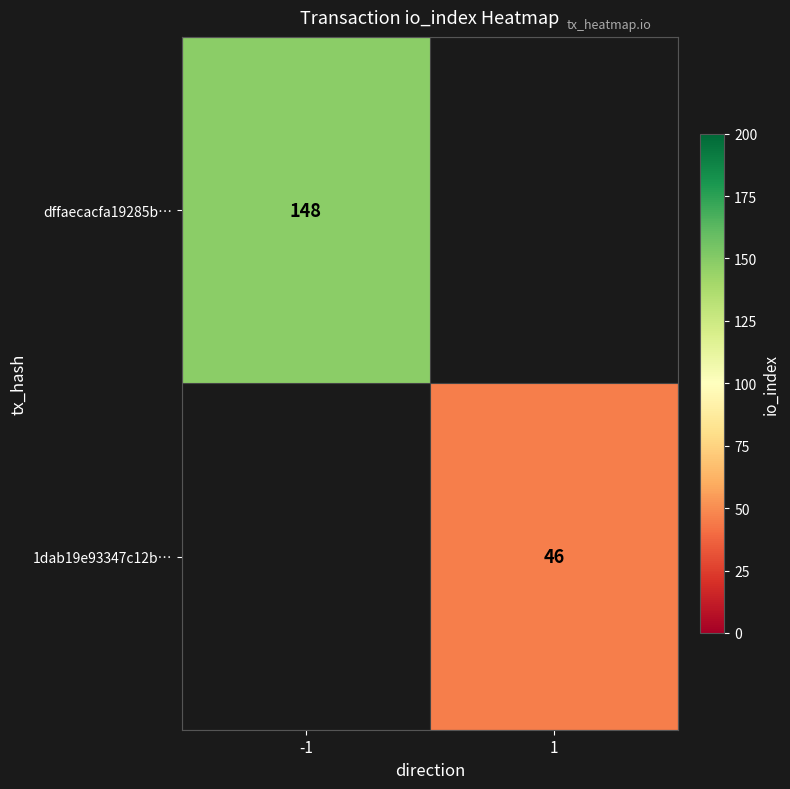

Is the value of dffaecacfa19285b… at -1 greater than the value of 1dab19e93347c12b… at 1?

Yes